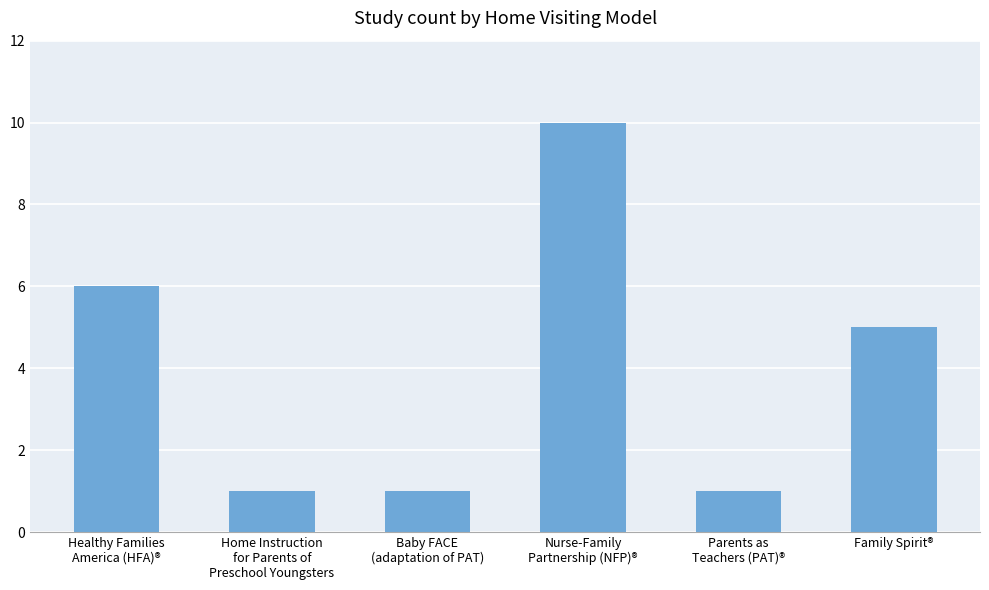

Is it true that the value at Family Spirit® is 5?

True